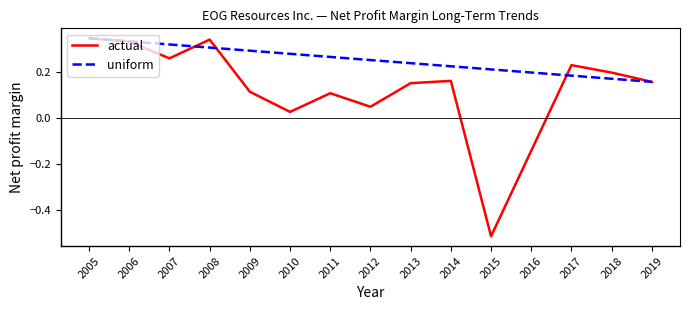

Is this an area chart (filled region under the line)?

No